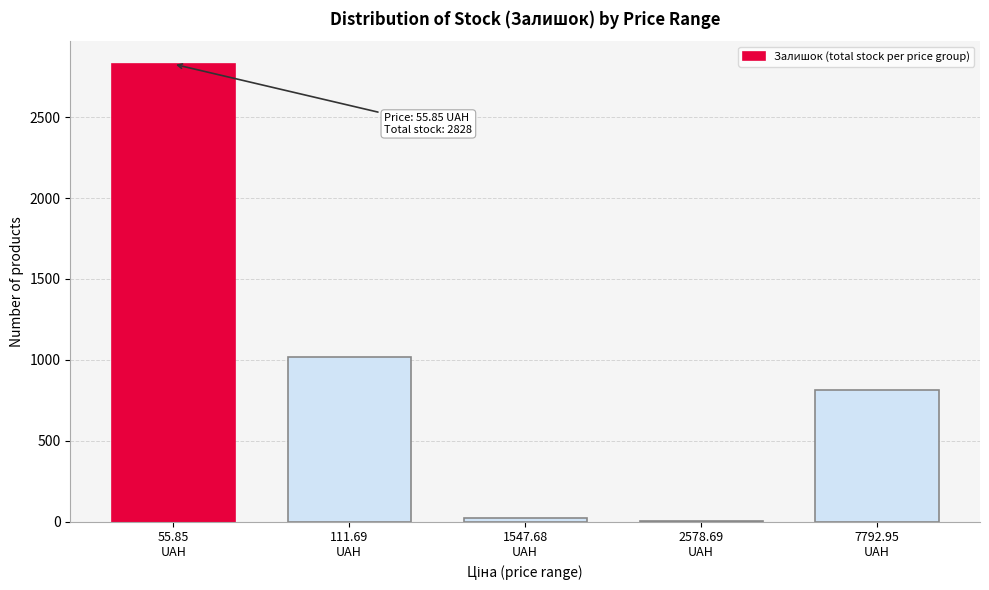

What is the greatest value displayed?

2828